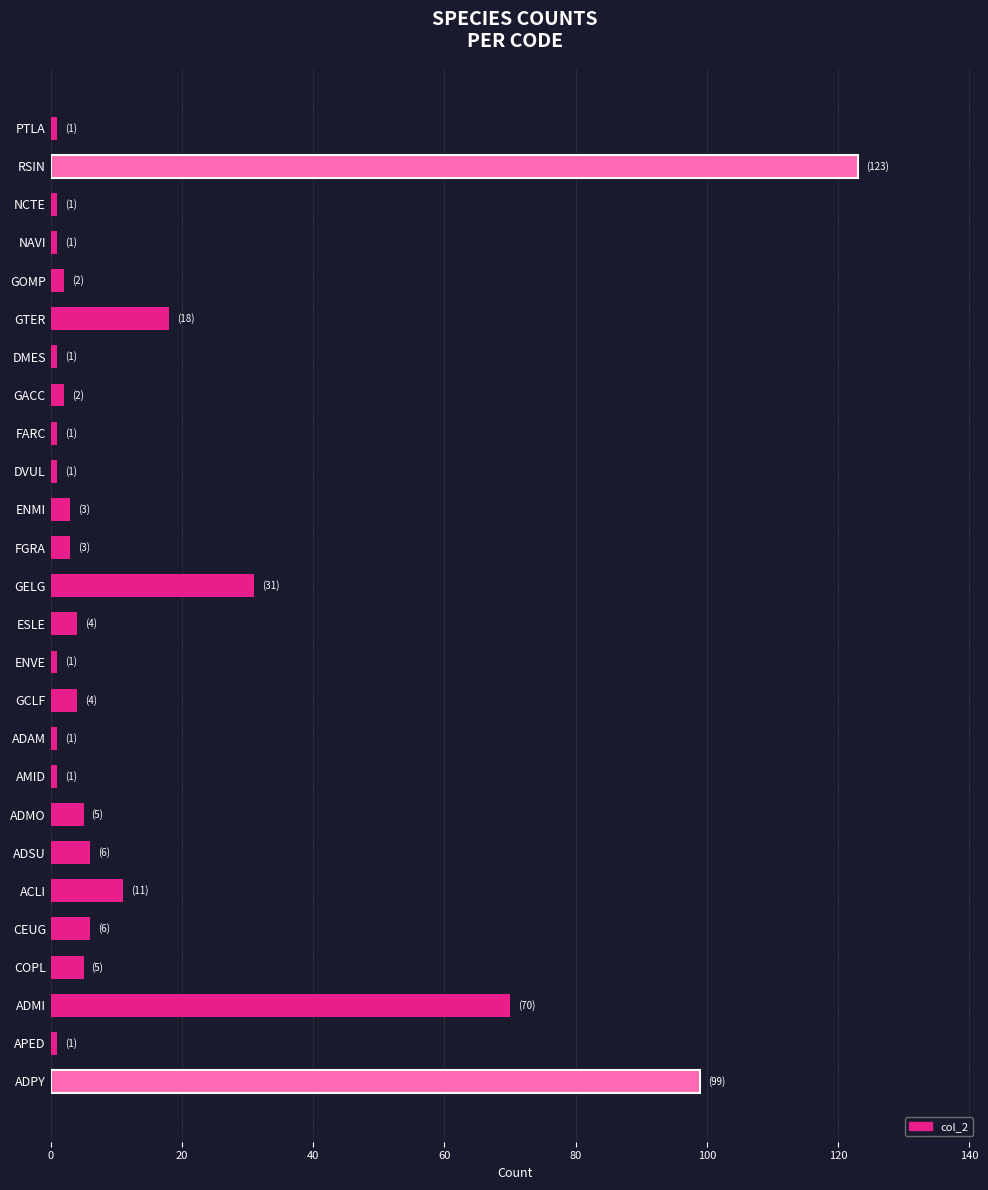

What value does the data have at ESLE?

4